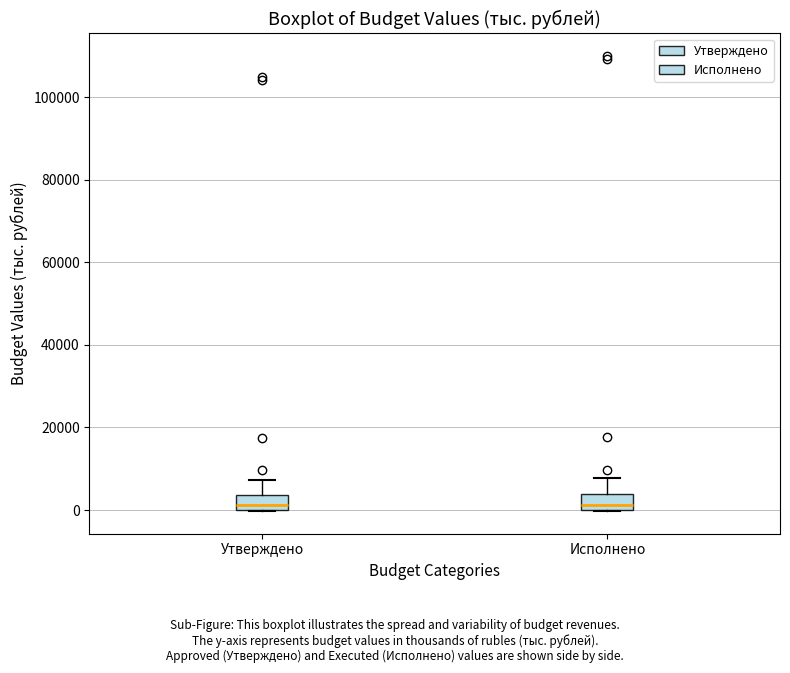

Where is the upper edge of the box for Исполнено on the y-axis? The values are not printed on the chart, so give them approximately, as read against the axis.

4000